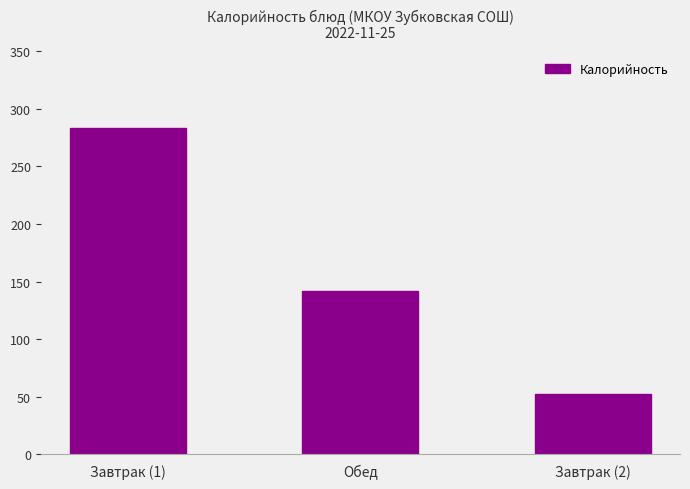

The value at Завтрак (1) is 283.2. True or false?

True